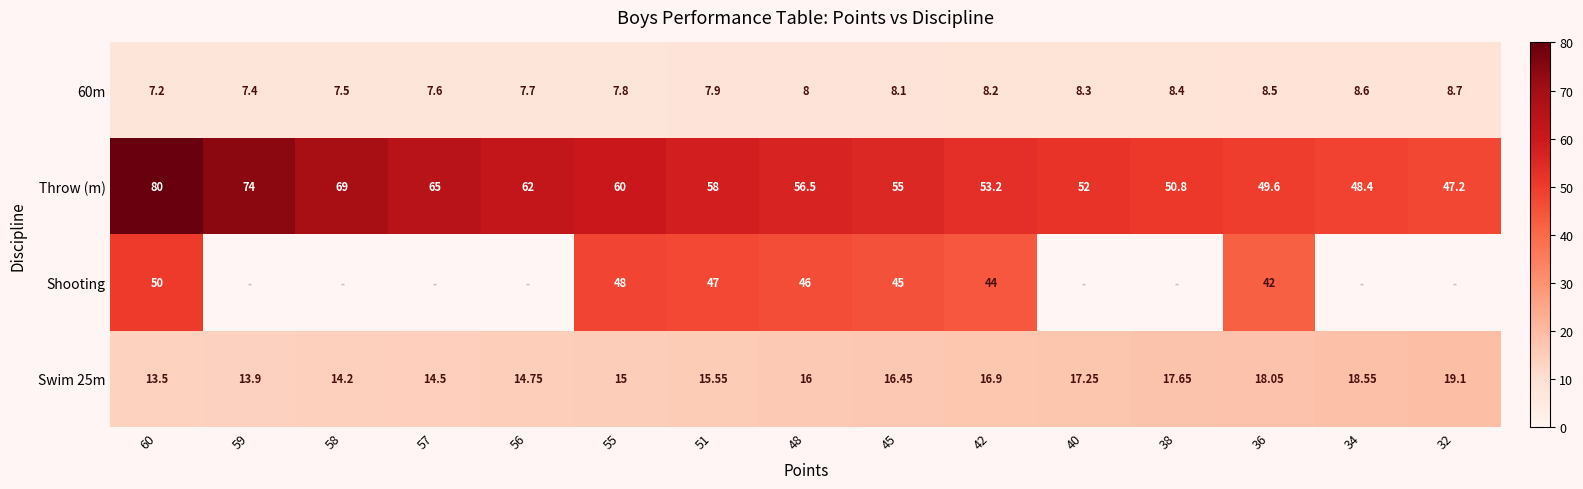

Between 34 and 56, which is larger?

34